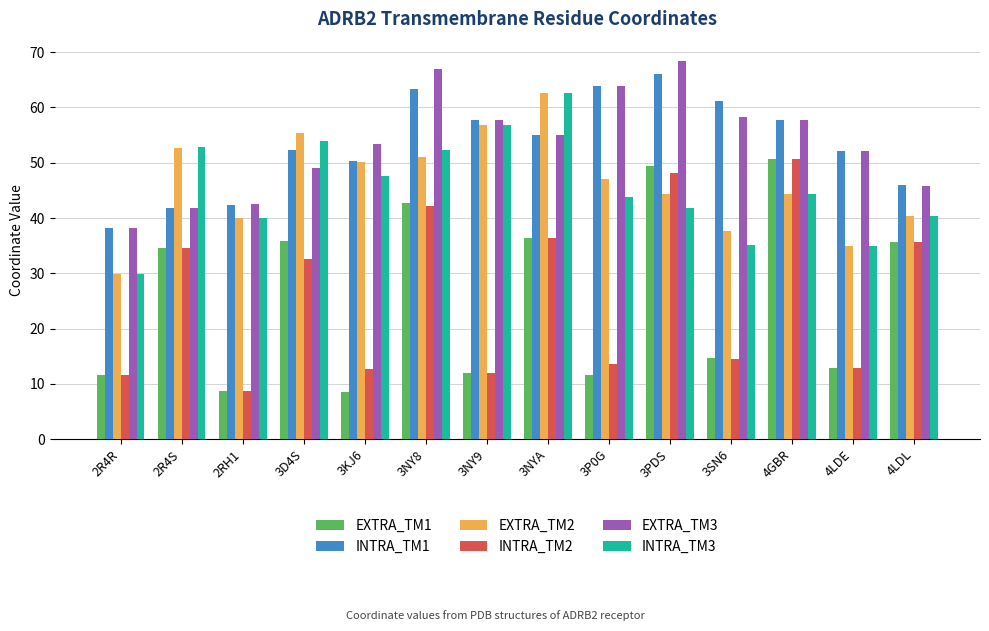

Between 2R4R and 3P0G, which series saw the biggest shift?

EXTRA_TM3